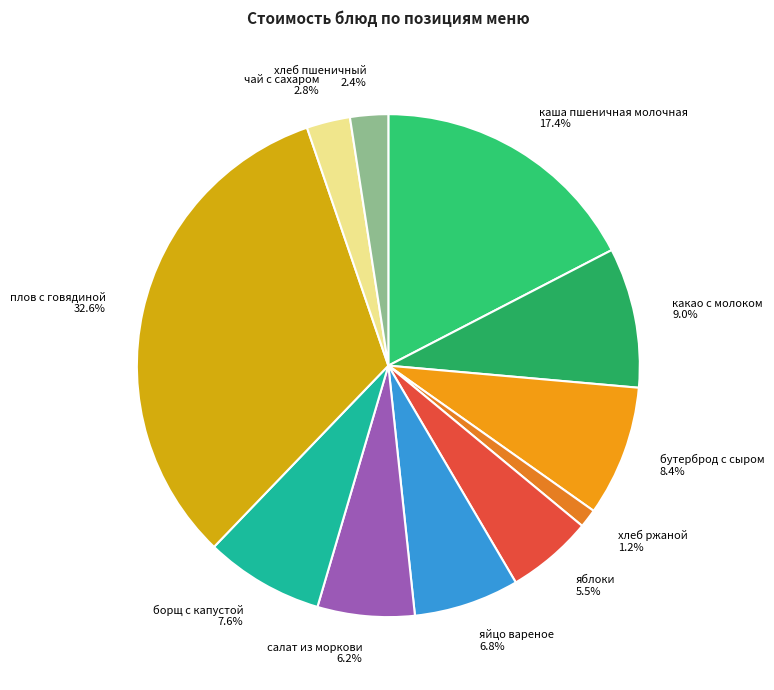

Which slice is the largest?

плов с говядиной